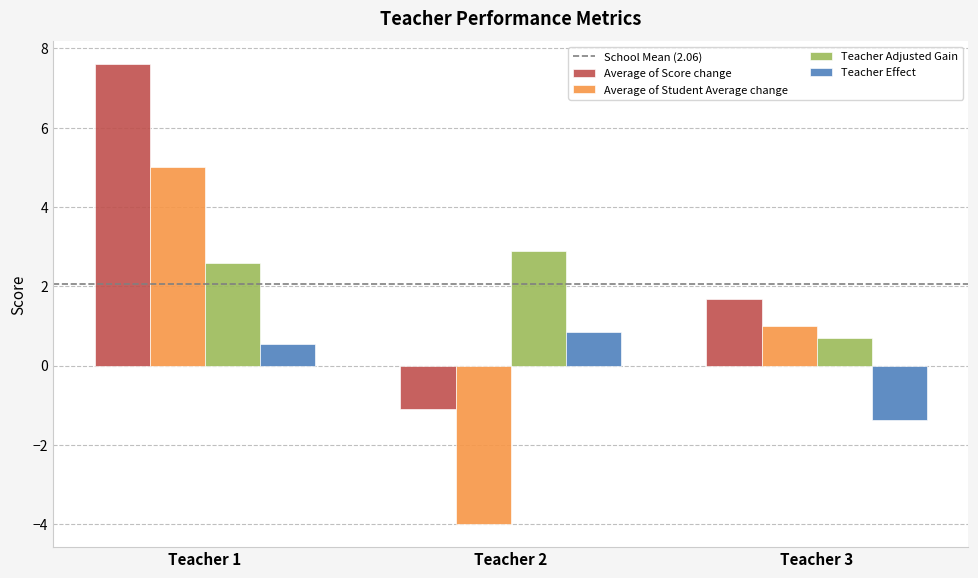

Are the bars horizontal?

No